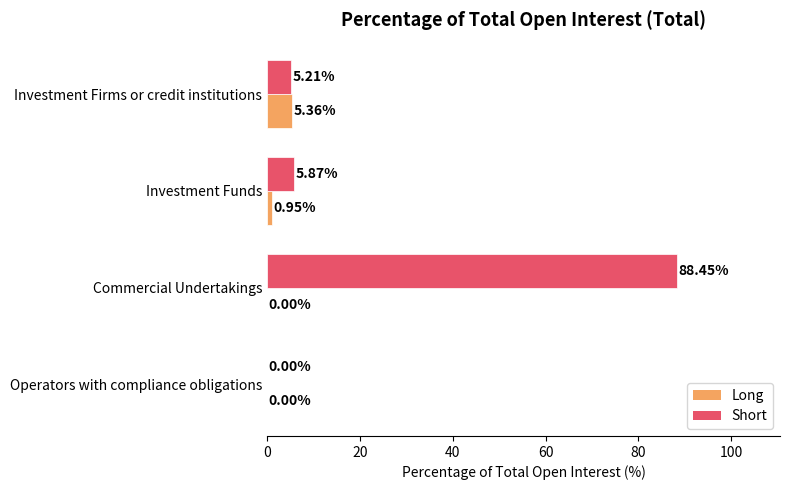

What is the sum of the Long values at Investment Firms or credit institutions and Investment Funds?

6.3